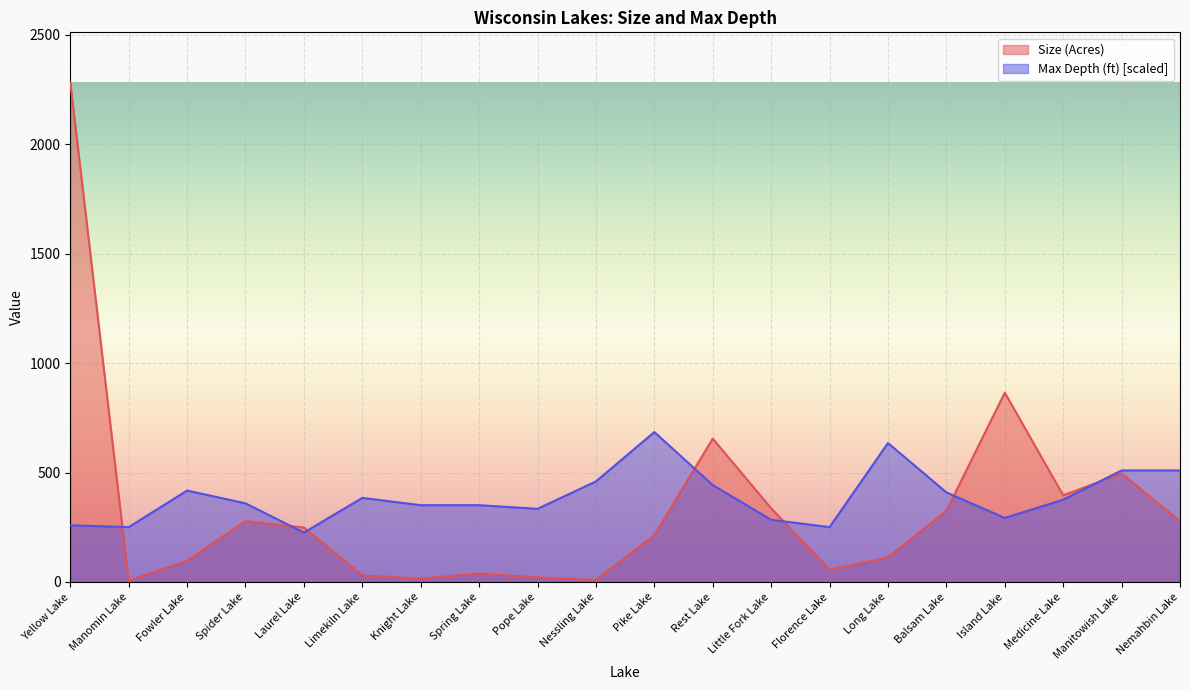

Reading left to right, list all the values displayed in this chart.

Size (Acres): Yellow Lake=2283.5	Manomin Lake=6.0	Fowler Lake=96.5	Spider Lake=278.1	Laurel Lake=248.7	Limekiln Lake=29.8	Knight Lake=15.3	Spring Lake=38.2	Pope Lake=21.3	Nessling Lake=9.0	Pike Lake=213.8	Rest Lake=654.9	Little Fork Lake=336.4	Florence Lake=56.5	Long Lake=112.3	Balsam Lake=325.4	Island Lake=865.2	Medicine Lake=395.9	Manitowish Lake=495.8	Nemahbin Lake=276.9
Max Depth (ft): Yellow Lake=259.0	Manomin Lake=250.6	Fowler Lake=417.7	Spider Lake=359.2	Laurel Lake=225.6	Limekiln Lake=384.3	Knight Lake=350.9	Spring Lake=350.9	Pope Lake=334.2	Nessling Lake=459.5	Pike Lake=685.0	Rest Lake=442.8	Little Fork Lake=284.0	Florence Lake=250.6	Long Lake=634.9	Balsam Lake=409.4	Island Lake=292.4	Medicine Lake=375.9	Manitowish Lake=509.6	Nemahbin Lake=509.6